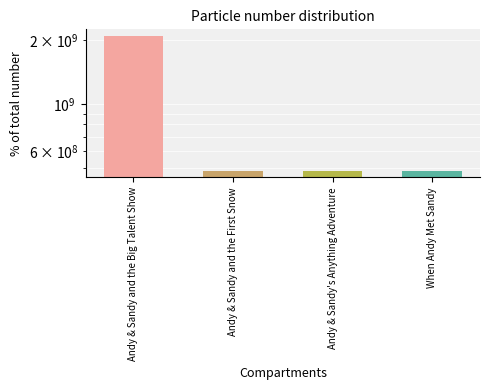

At which category does the chart reach its minimum across all series?

When Andy Met Sandy